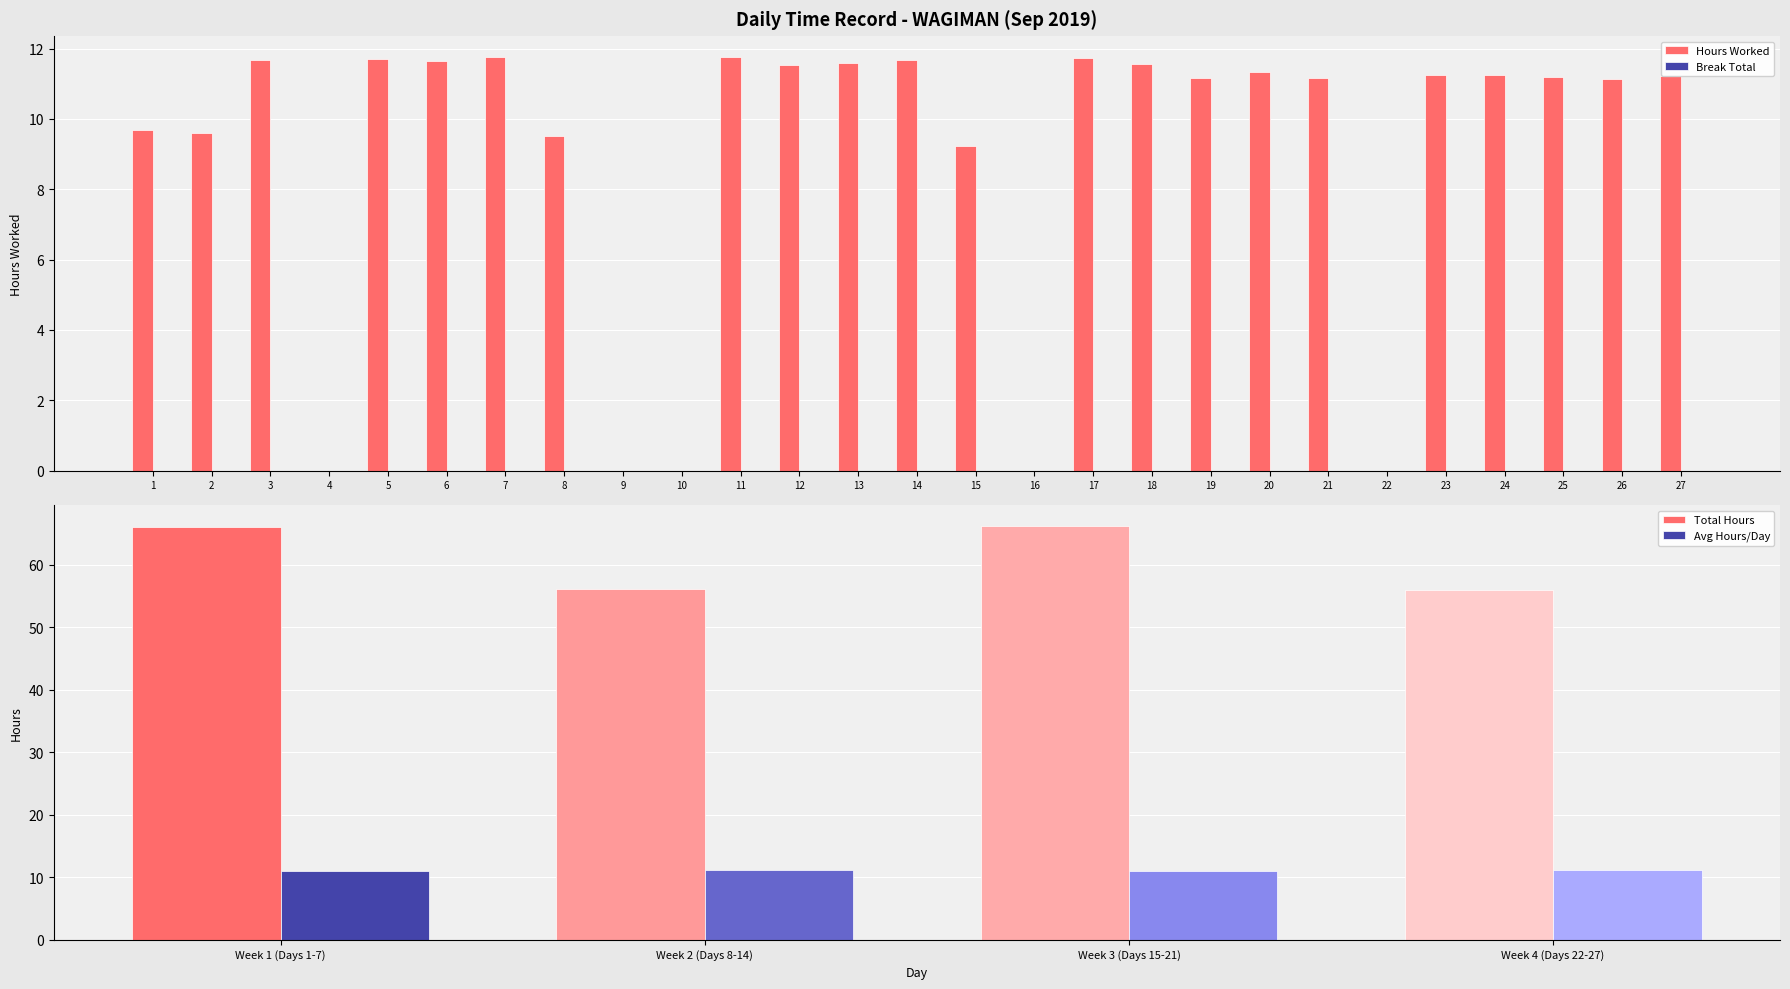

What is the change in value from 6 to 26?

-0.5